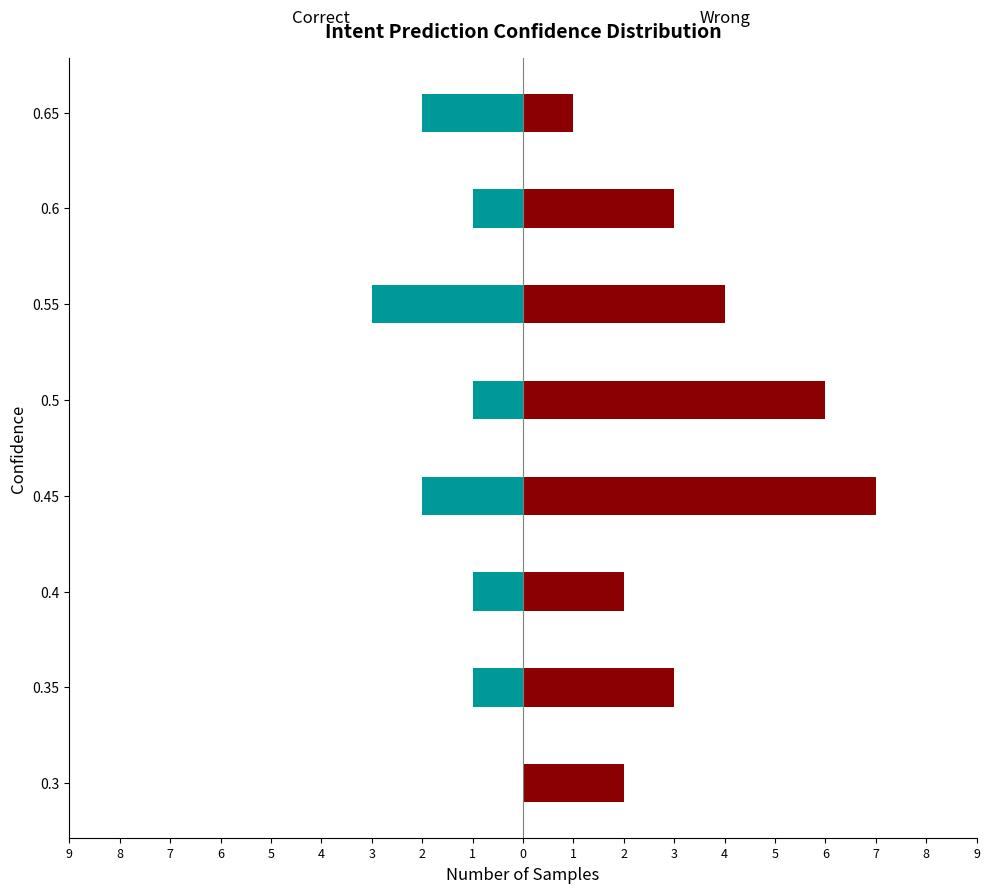

How many values in Correct are below zero?

7